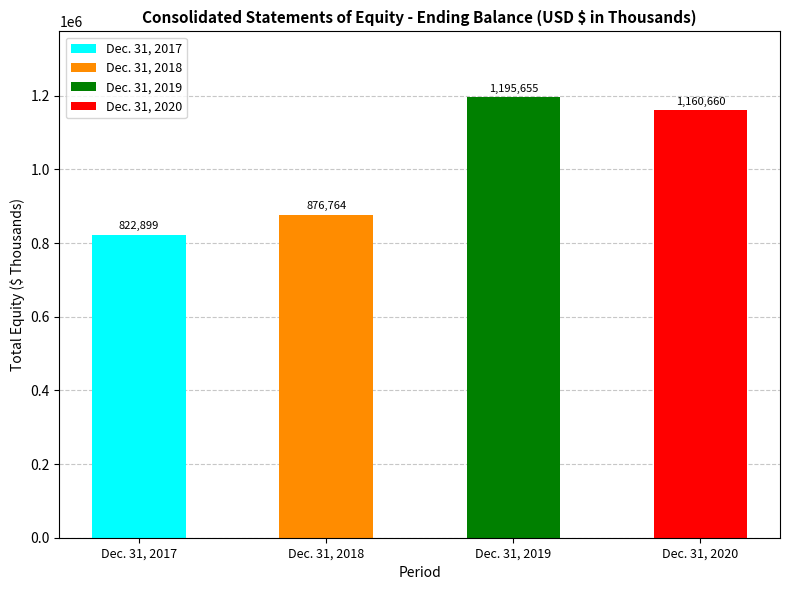

Reading right to left, list all the values displayed in this chart.

1160660	1195655	876764	822899